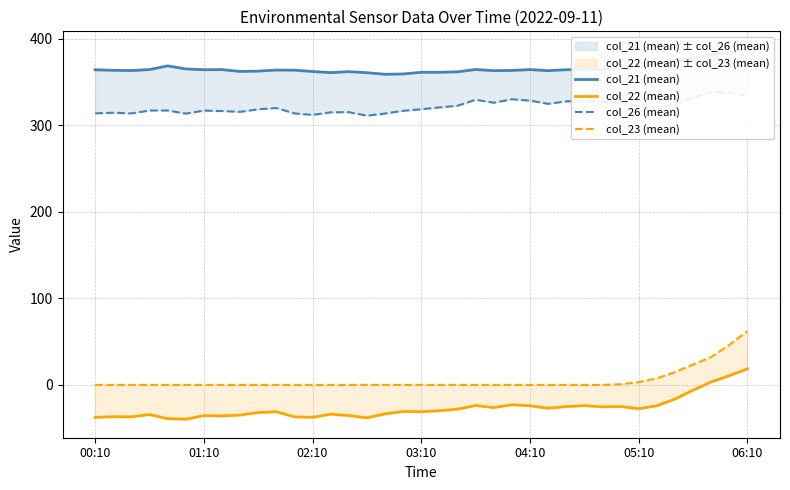

Where does the col_22 (mean) series first go above -30?

19